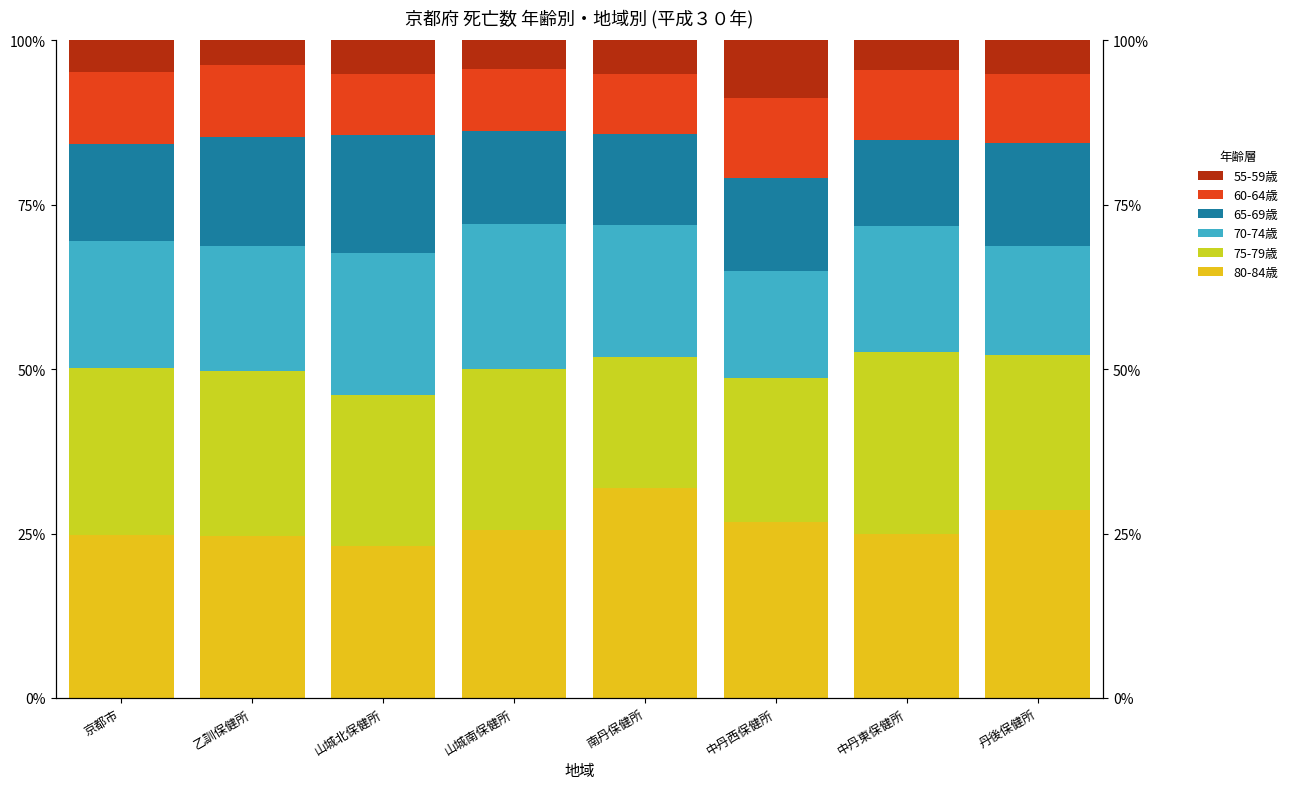

At which label is 60-64歳 closest to 10?

山城南保健所